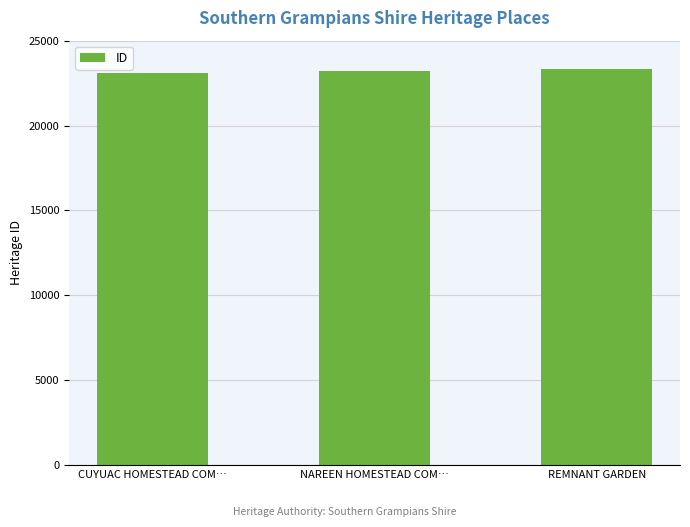

Count the number of categories in the chart.

3